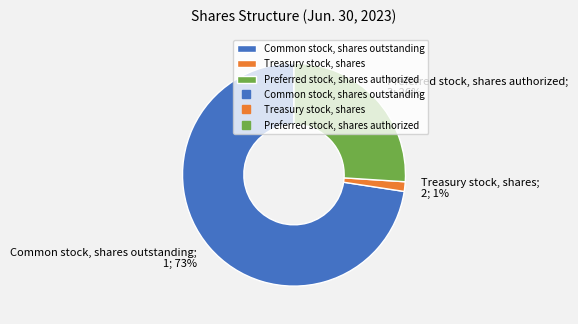

Is there any slice that represents more than half of the pie?

Yes